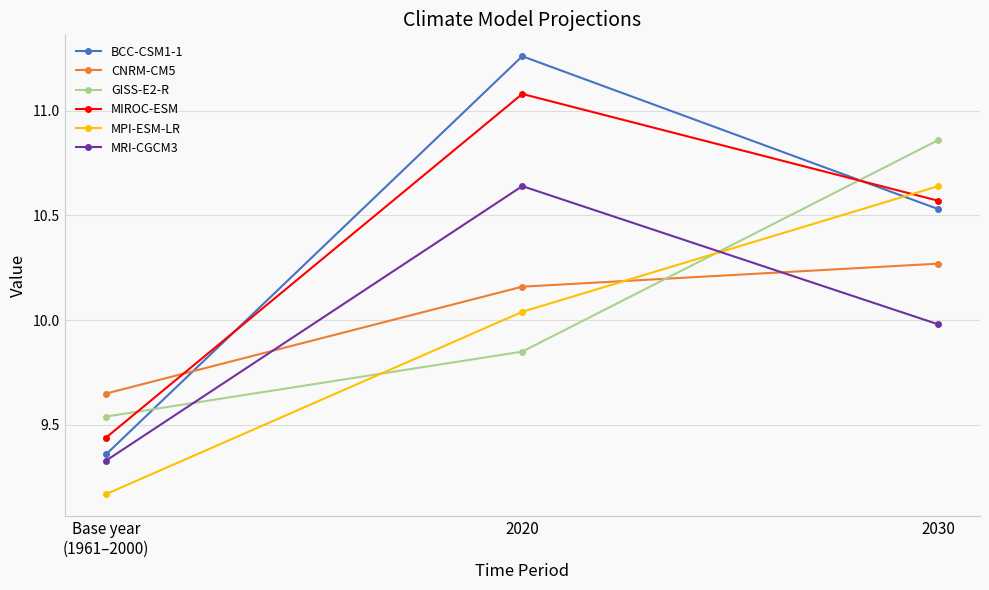

The value of CNRM-CM5 at 2020 is 15.1. True or false?

False